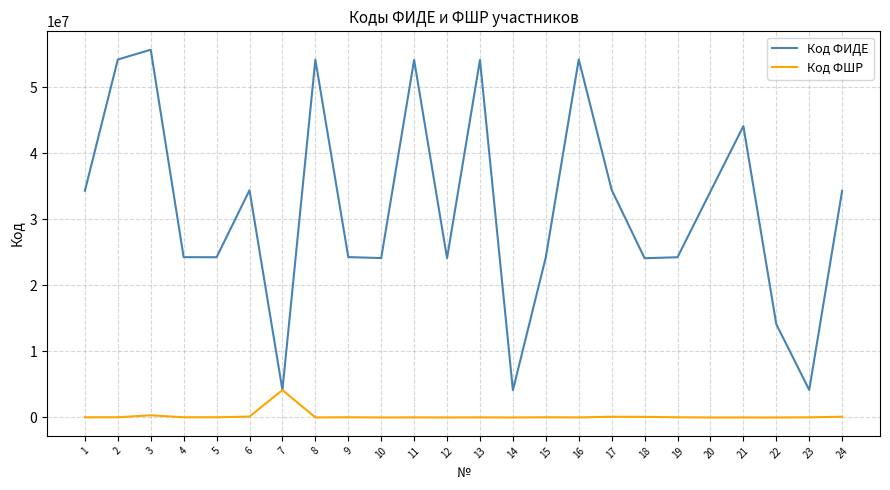

List the series in order of their peak value, highest first.

Код ФИДЕ, Код ФШР